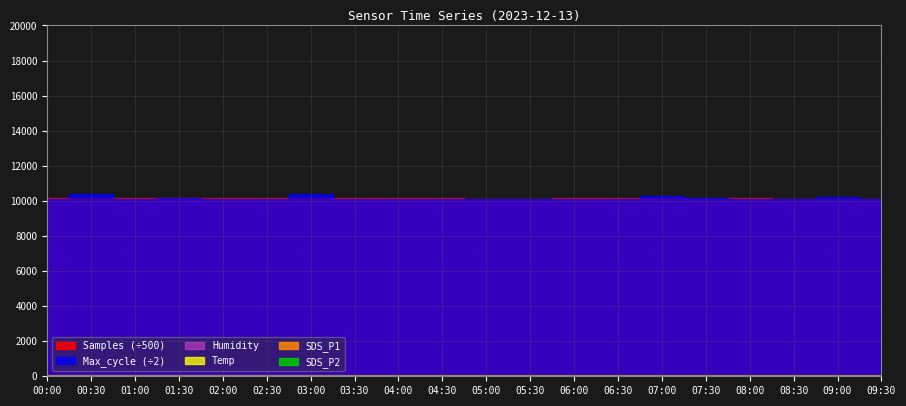

Which series has the widest spread of values?

Samples